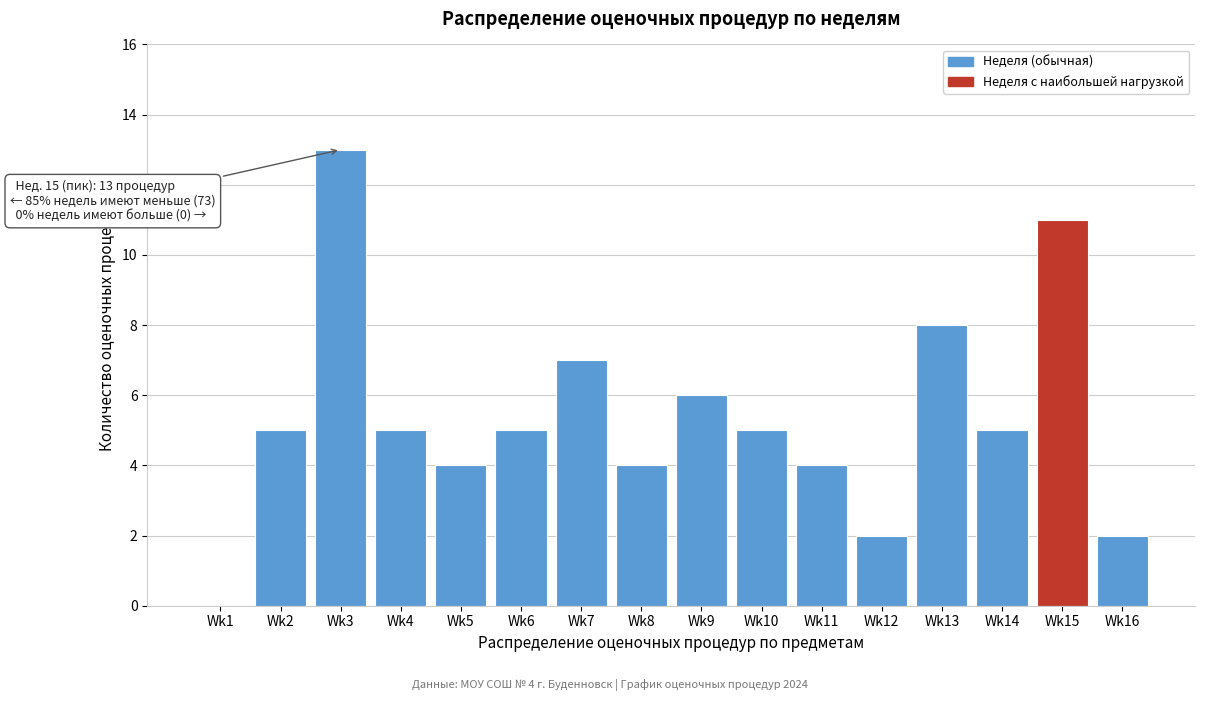

Reading left to right, transcribe all the data shown in this chart.

Wk1=0	Wk2=5	Wk3=13	Wk4=5	Wk5=4	Wk6=5	Wk7=7	Wk8=4	Wk9=6	Wk10=5	Wk11=4	Wk12=2	Wk13=8	Wk14=5	Wk15=11	Wk16=2